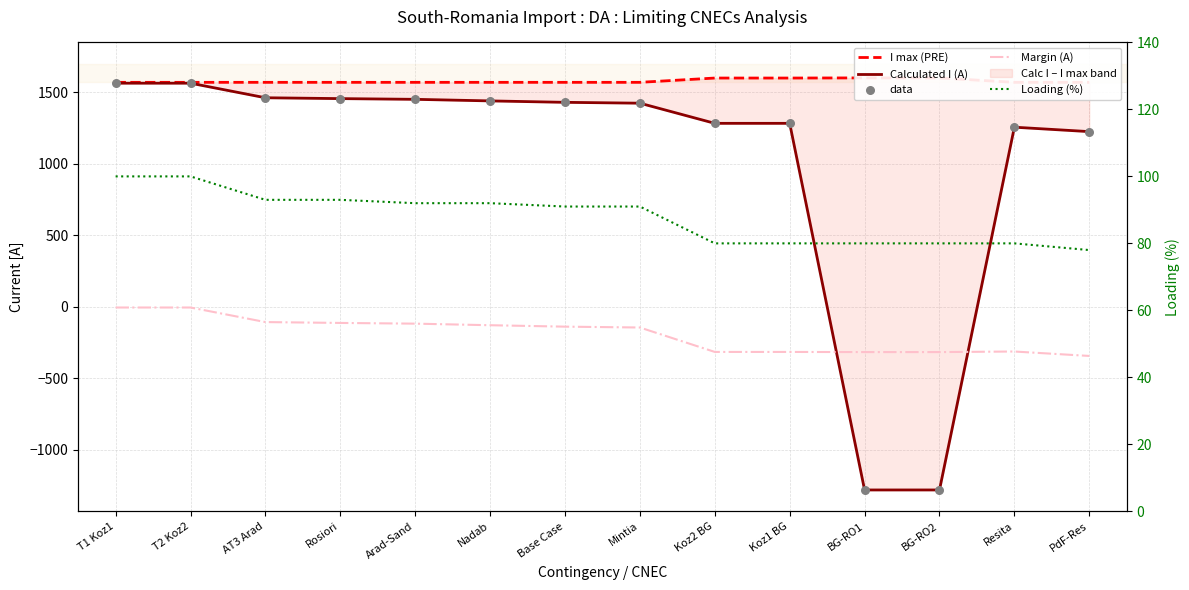

At how many categories does at least one series exceed -735?

14